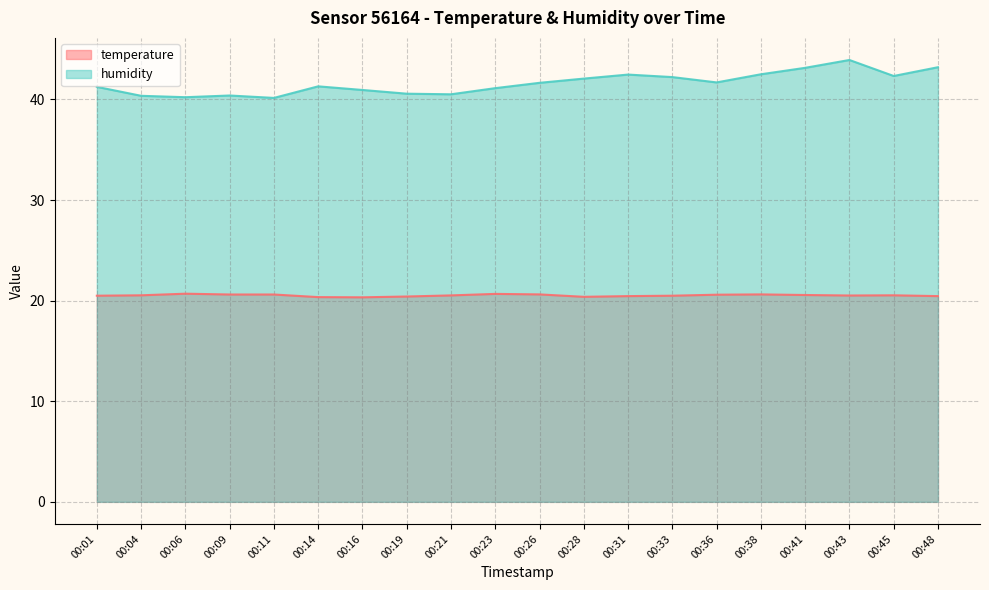

List the labels in order of humidity value, largest first.

00:43, 00:48, 00:41, 00:38, 00:31, 00:45, 00:33, 00:28, 00:36, 00:26, 00:14, 00:01, 00:23, 00:16, 00:19, 00:21, 00:09, 00:04, 00:06, 00:11